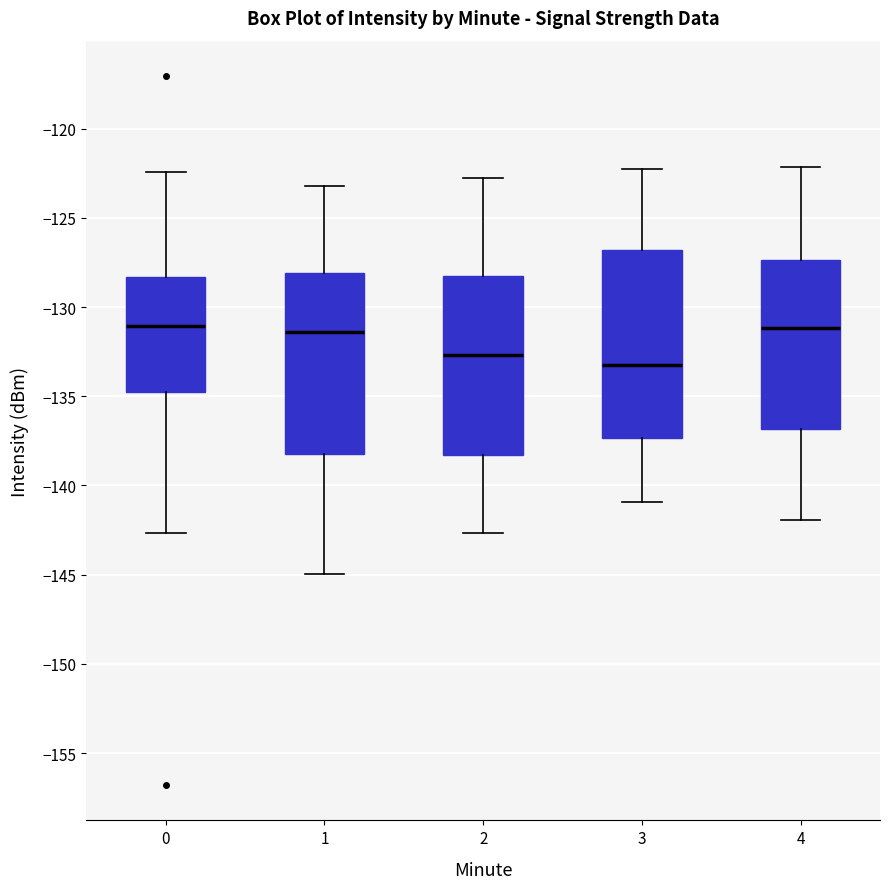

Which box has the lowest median line?

3